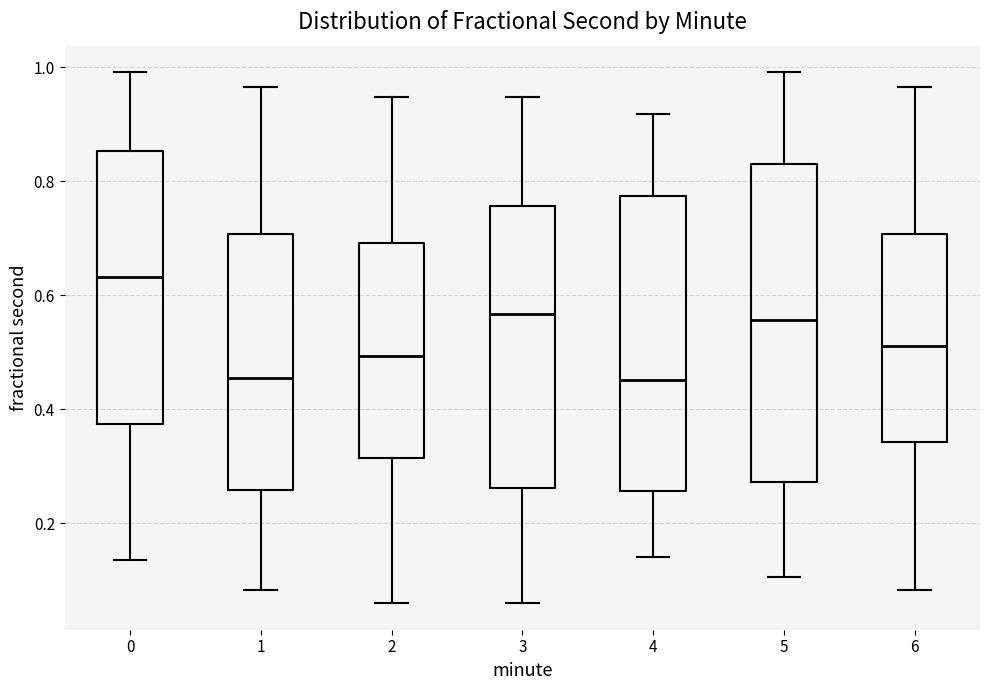

Reading left to right, read every box against the y-axis: the position of its median line, the range the box covers, and the ends of its whiskers. The values are not printed on the chart, so give them approximately, as read against the axis.

0: median 0.64, box 0.38 to 0.86, whiskers 0.14 to 1.00
1: median 0.46, box 0.26 to 0.70, whiskers 0.08 to 0.96
2: median 0.50, box 0.32 to 0.70, whiskers 0.06 to 0.94
3: median 0.56, box 0.26 to 0.76, whiskers 0.06 to 0.94
4: median 0.46, box 0.26 to 0.78, whiskers 0.14 to 0.92
5: median 0.56, box 0.28 to 0.84, whiskers 0.10 to 1.00
6: median 0.52, box 0.34 to 0.70, whiskers 0.08 to 0.96